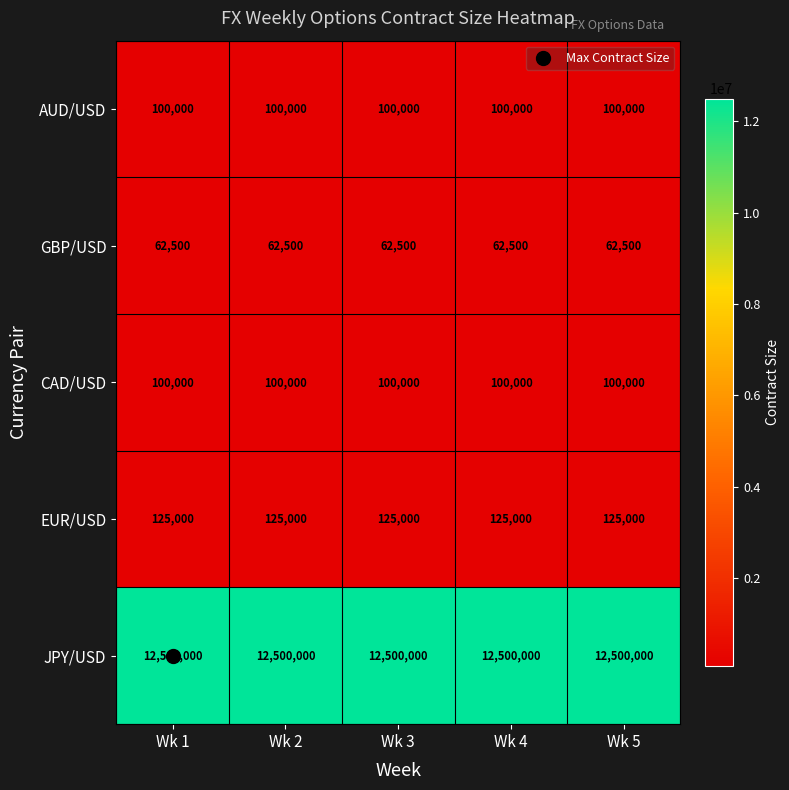

The value of JPY/USD at Wk 3 is 12500000. True or false?

True